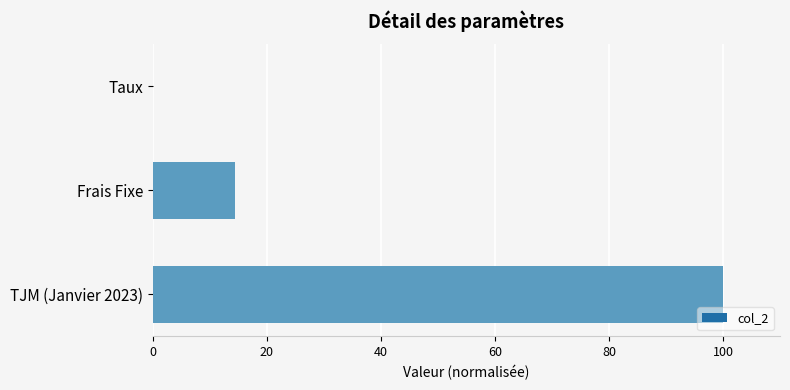

Which has a higher value, Frais Fixe or TJM (Janvier 2023)?

TJM (Janvier 2023)